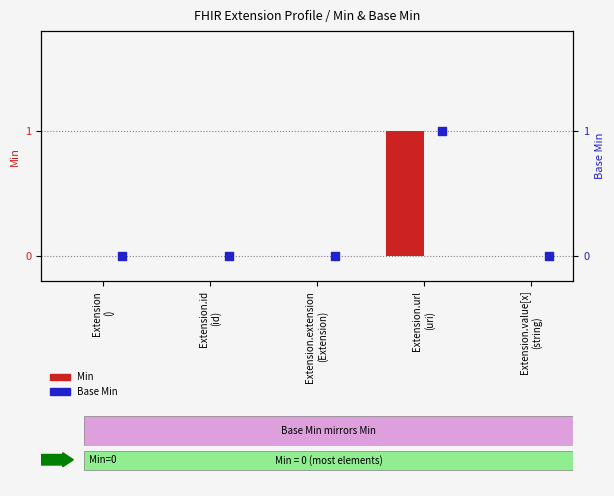

What are all the series names shown in the legend?

Min, Base Min